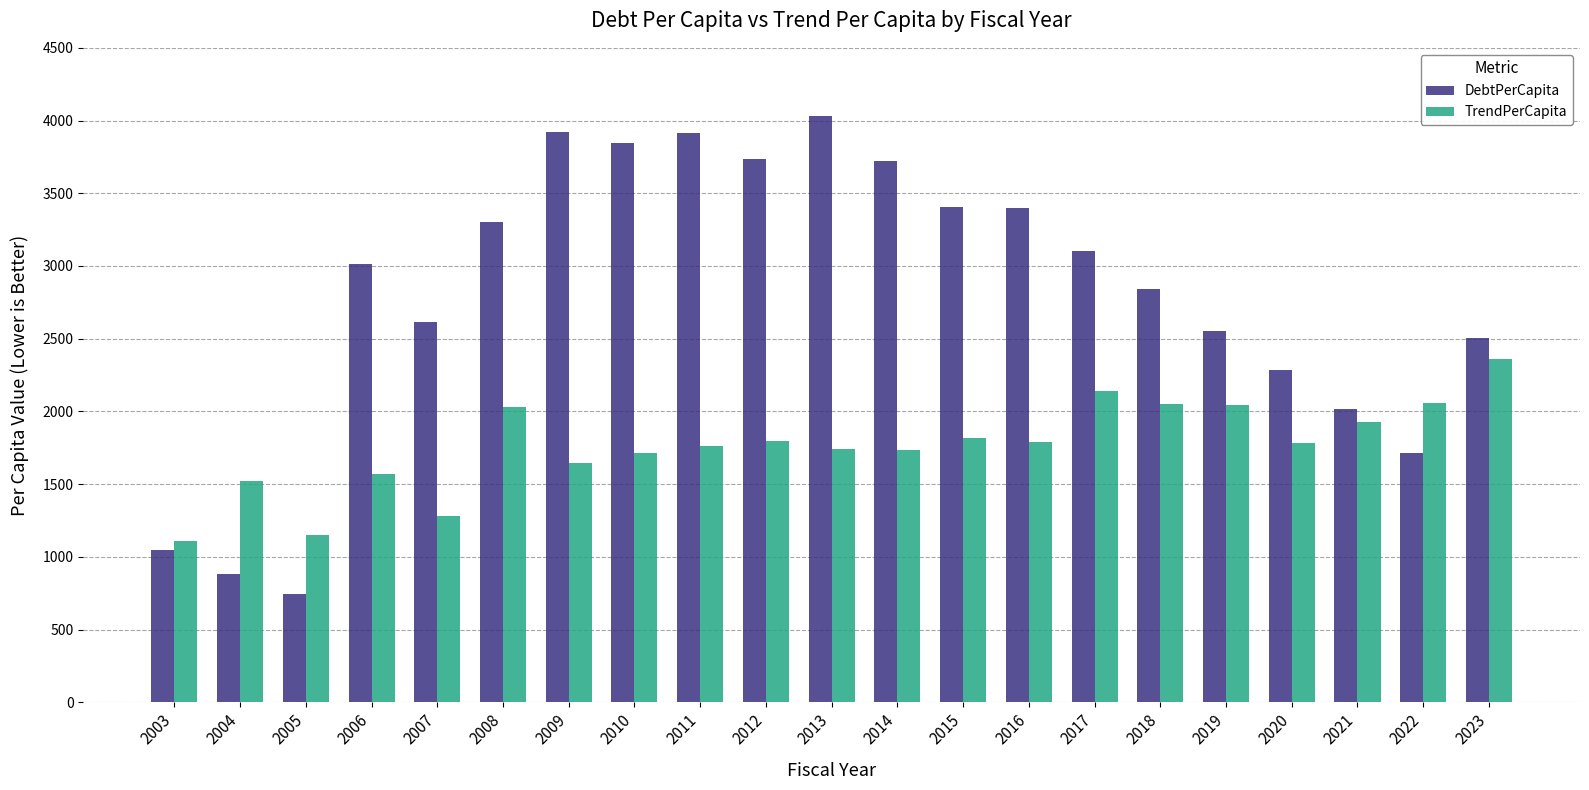

What is the difference between the highest and lowest values at 2014?

1983.0